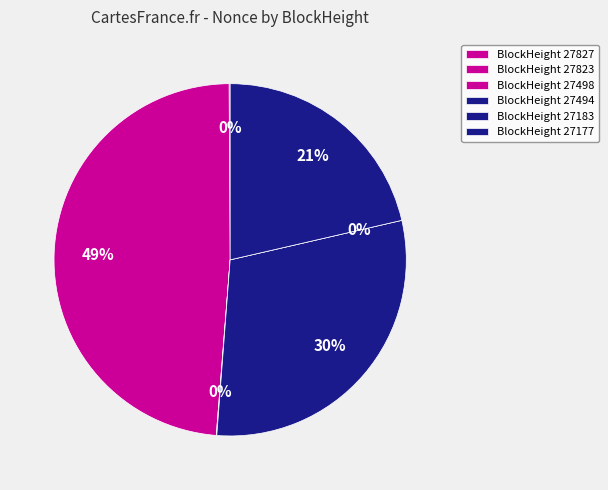

True or false: 27823 accounts for 49% of the total.

True